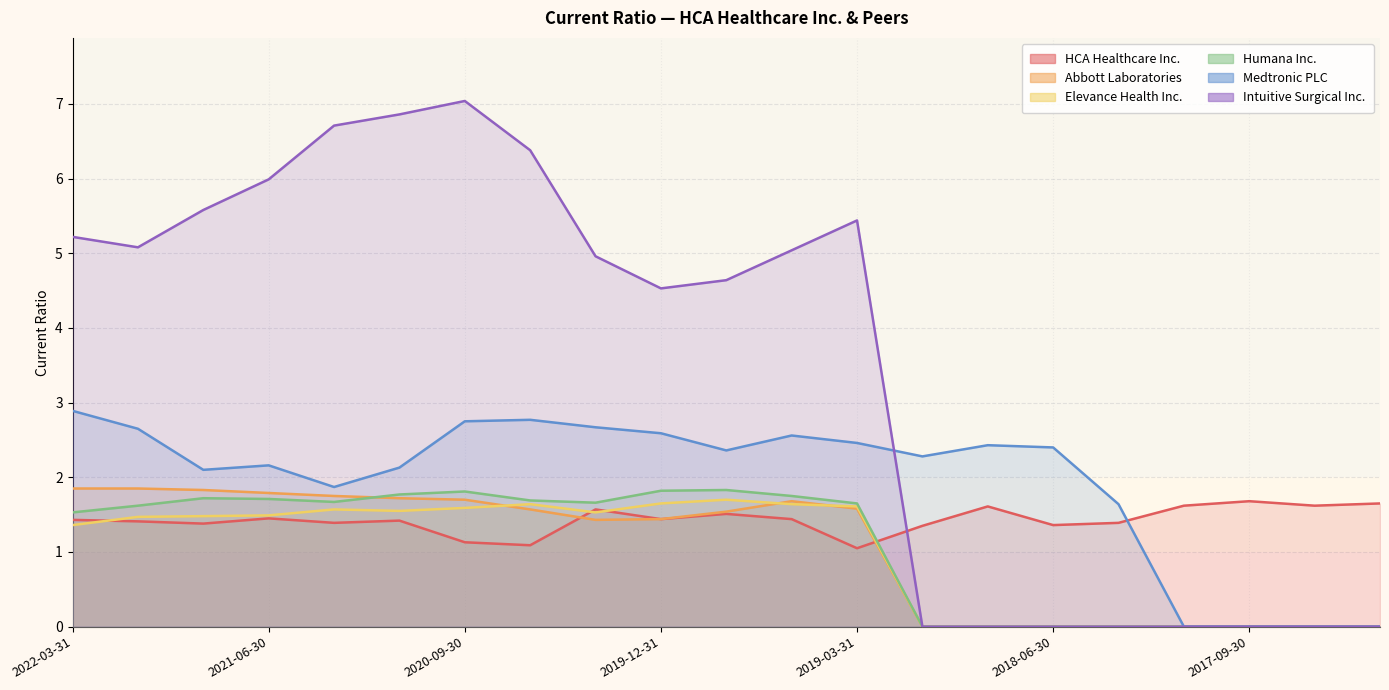

Rank the series at 2022-03-31 from highest to lowest value.

Intuitive Surgical Inc., Medtronic PLC, Abbott Laboratories, Humana Inc., HCA Healthcare Inc., Elevance Health Inc.